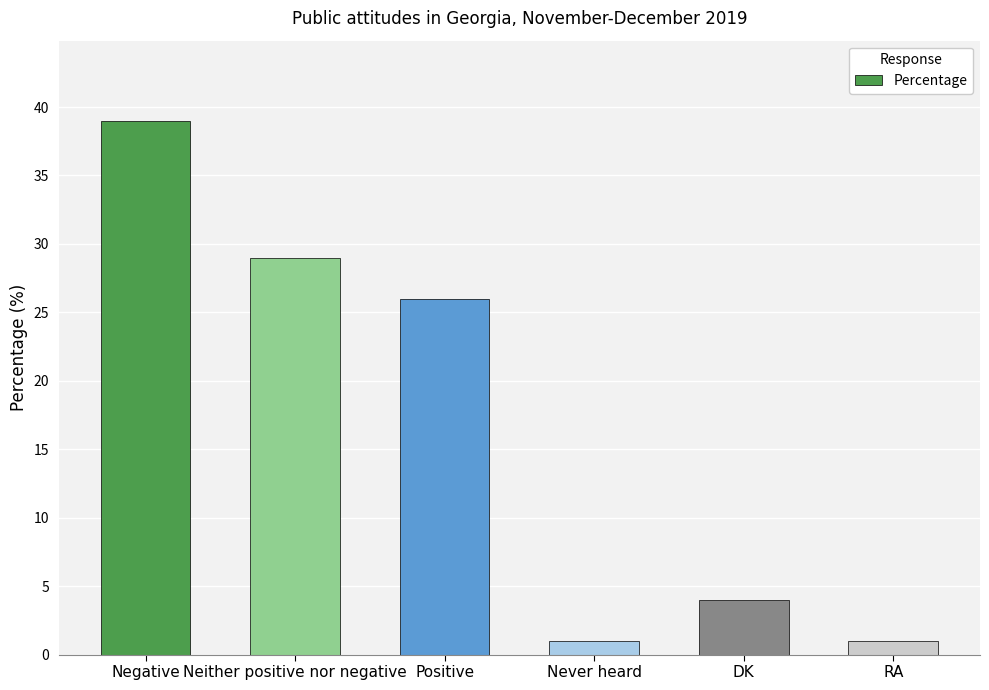

Which category has the highest value across all series?

Negative